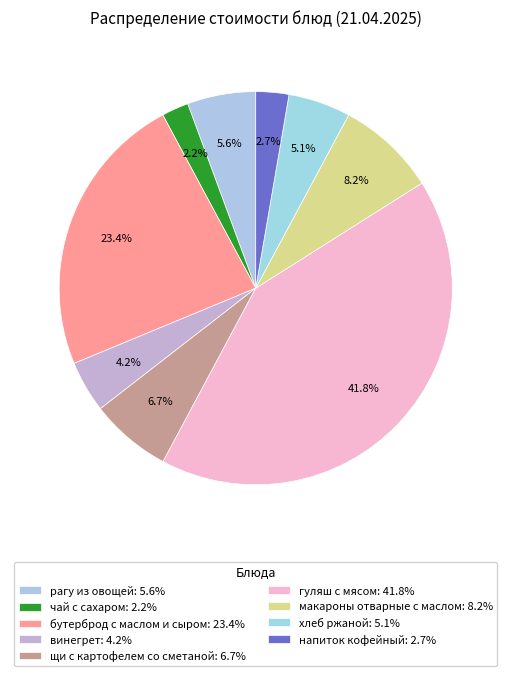

To the nearest percent, what percentage of the pie is винегрет?

4%